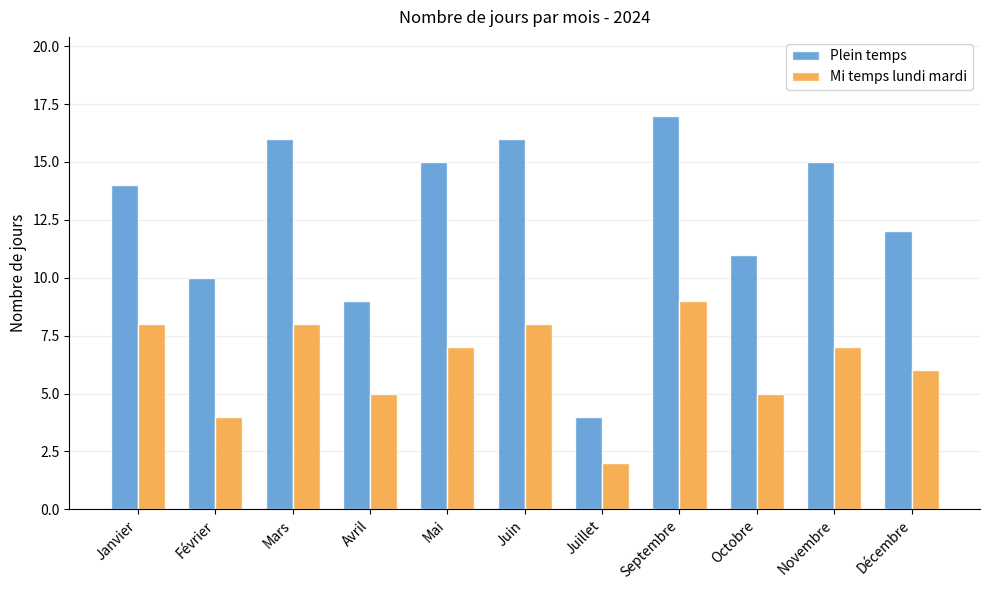

At which category is the sum across all series the highest?

Septembre